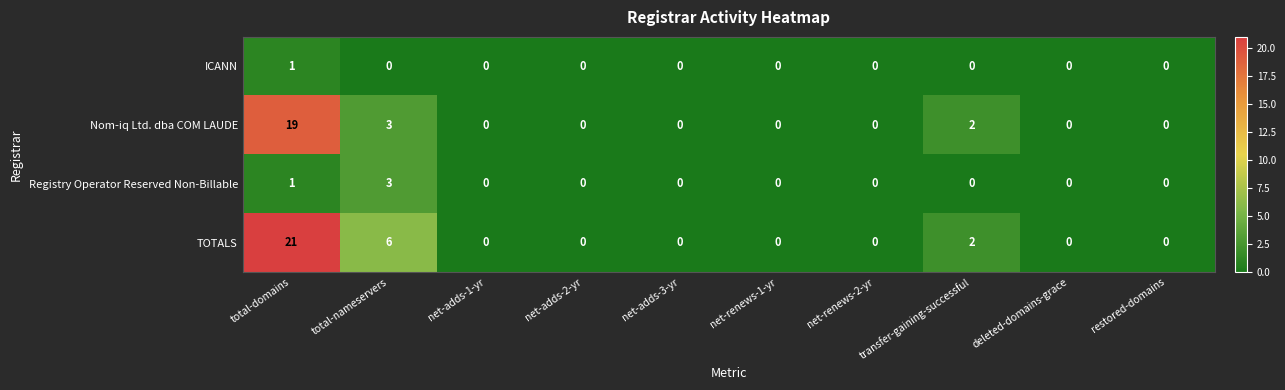

Which series has the largest total across all categories?

TOTALS